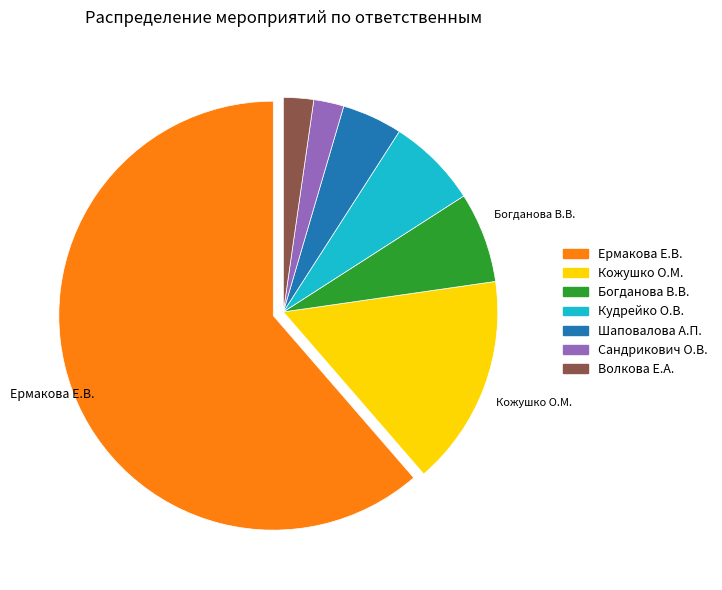

Which category has the biggest portion of the pie?

Ермакова Е.В.